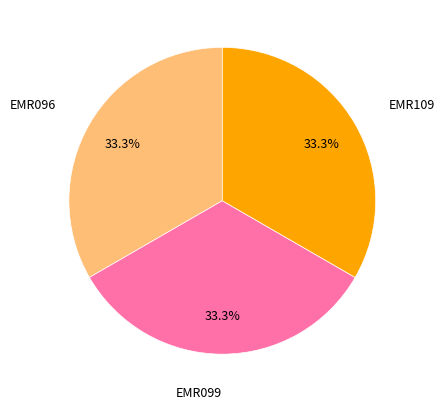

Is there any slice that represents more than half of the pie?

No